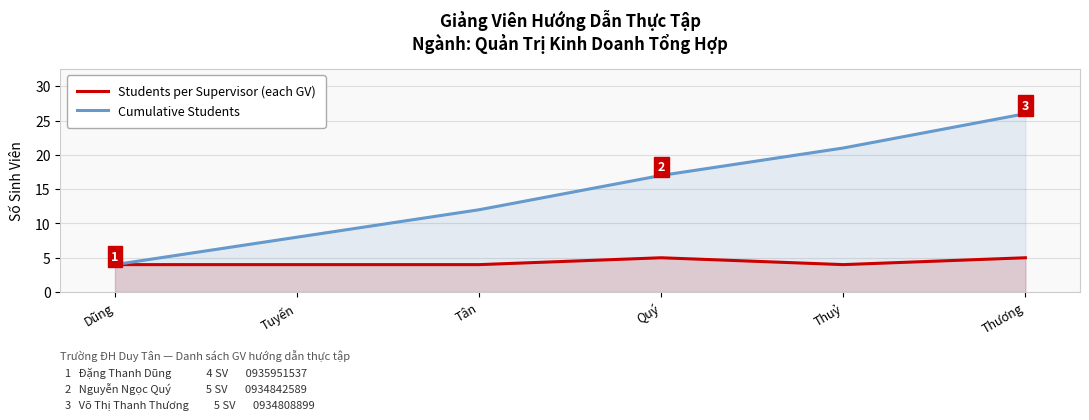

At which label is Students per Supervisor closest to 4?

Dũng